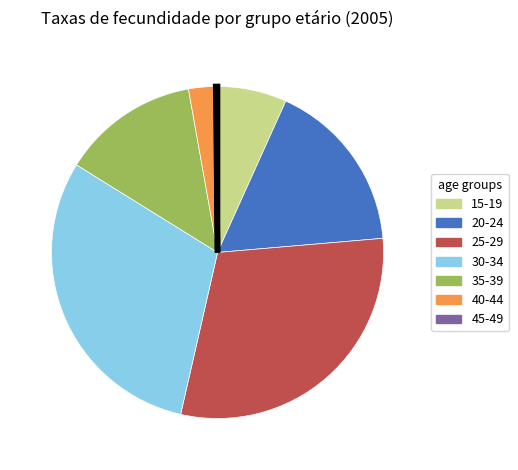

Does any single category account for the majority?

No